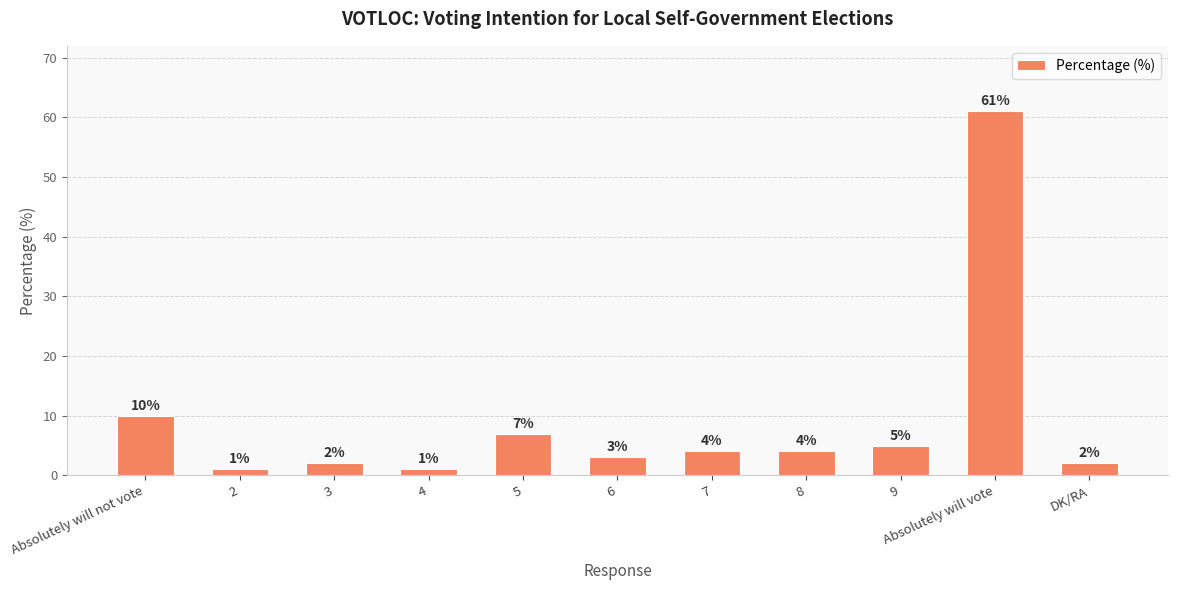

What is the sum of all values?

100